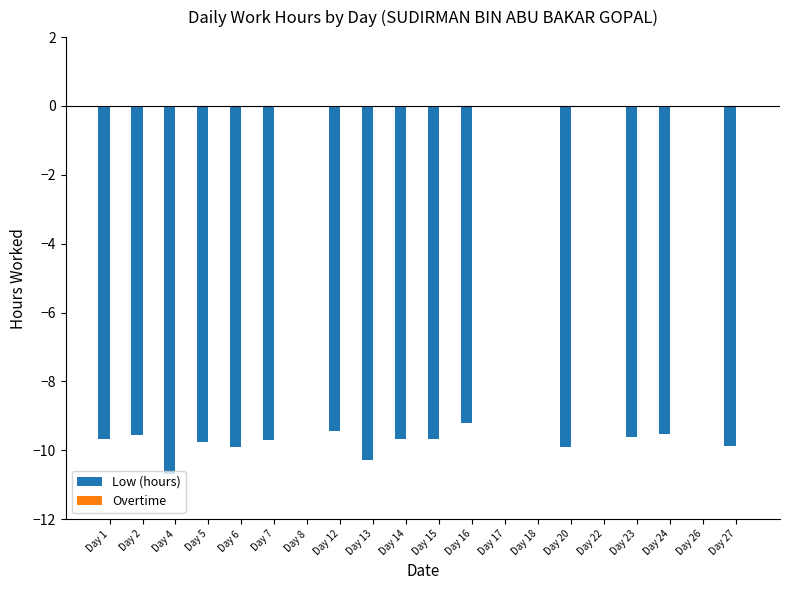

True or false: the data shows -9.6 at Day 2.

True